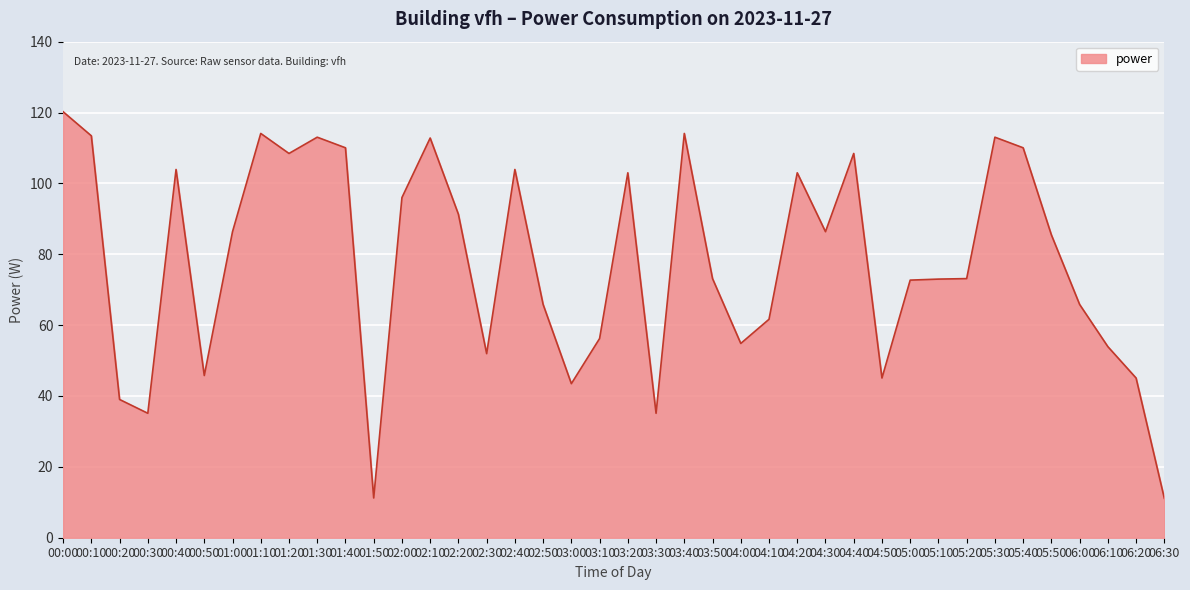

The value at 02:20 is 91.3. True or false?

True